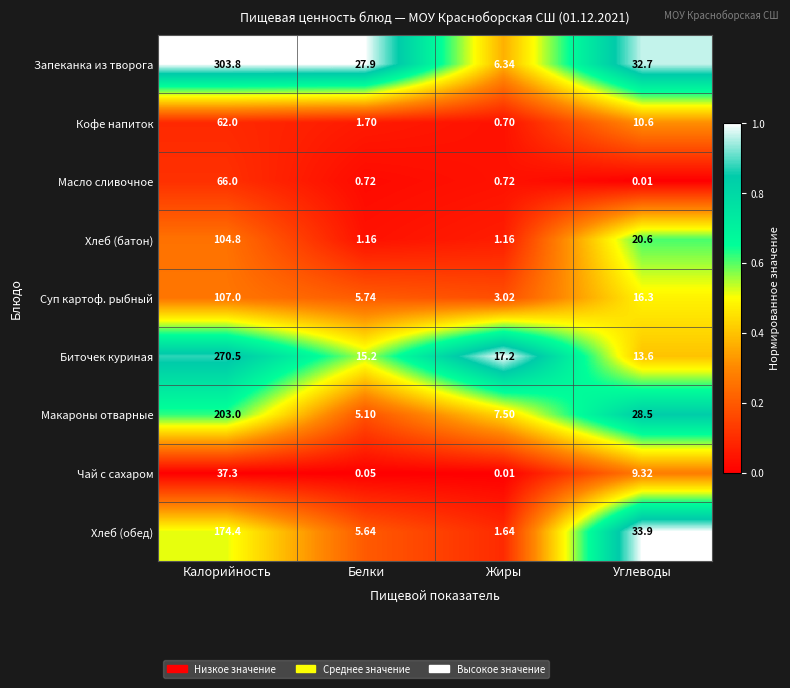

List the series in order of their peak value, lowest first.

Чай с сахаром, Кофе напиток, Масло сливочное, Хлеб (батон), Суп картоф. рыбный, Хлеб (обед), Макароны отварные, Биточек куриная, Запеканка из творога